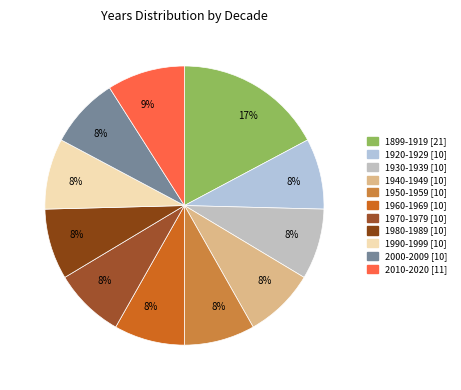

How many slices are in this pie chart?

11